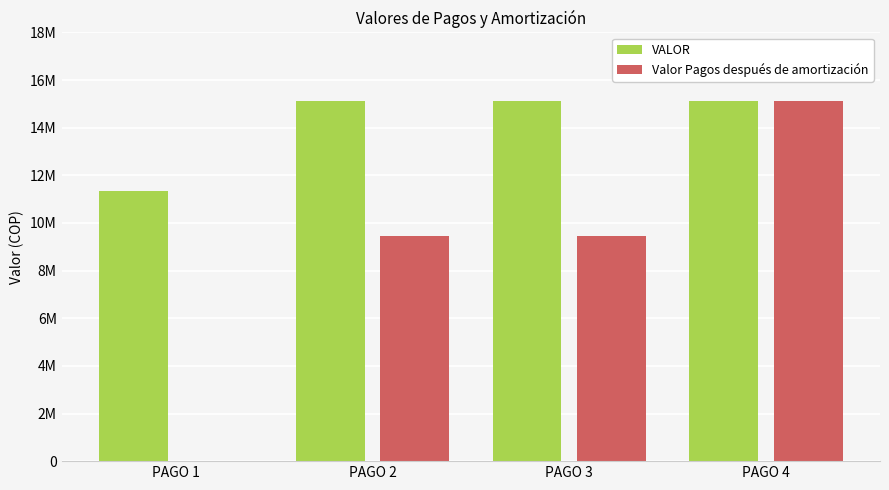

Reading left to right, transcribe all the data shown in this chart.

VALOR: PAGO 1=11340000	PAGO 2=15120000	PAGO 3=15120000	PAGO 4=15120000
Valor Pagos después de amortización: PAGO 1=0	PAGO 2=9450000	PAGO 3=9450000	PAGO 4=15120000